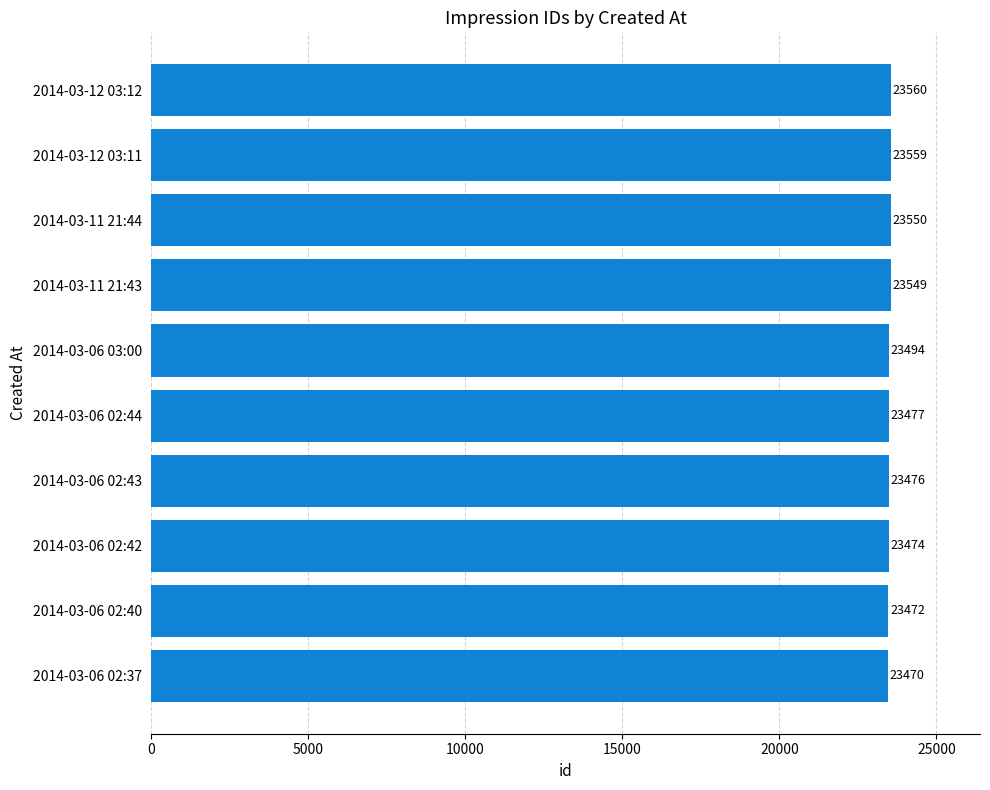

What is the average value?

23508